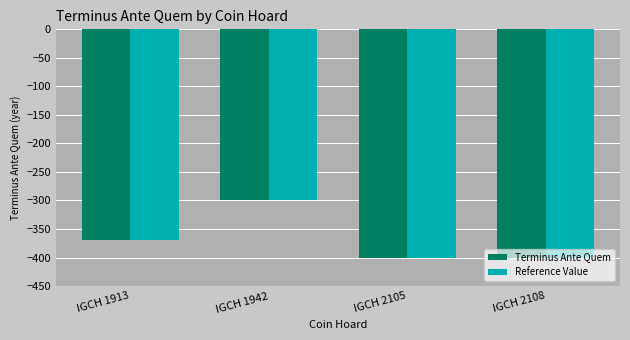

Is it true that Terminus Ante Quem equals -442 at IGCH 1942?

False